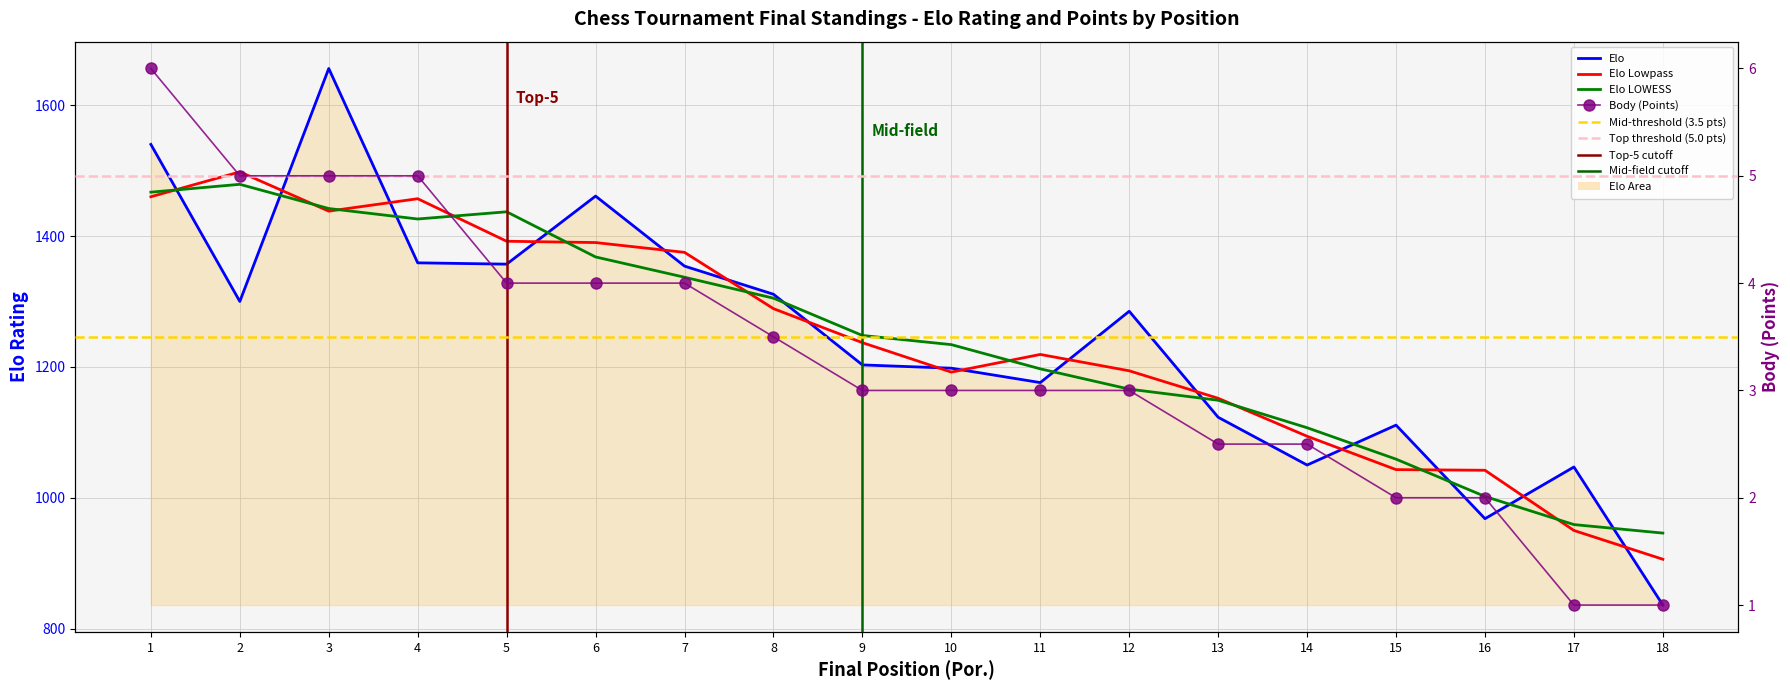

At which category does the chart reach its minimum across all series?

17